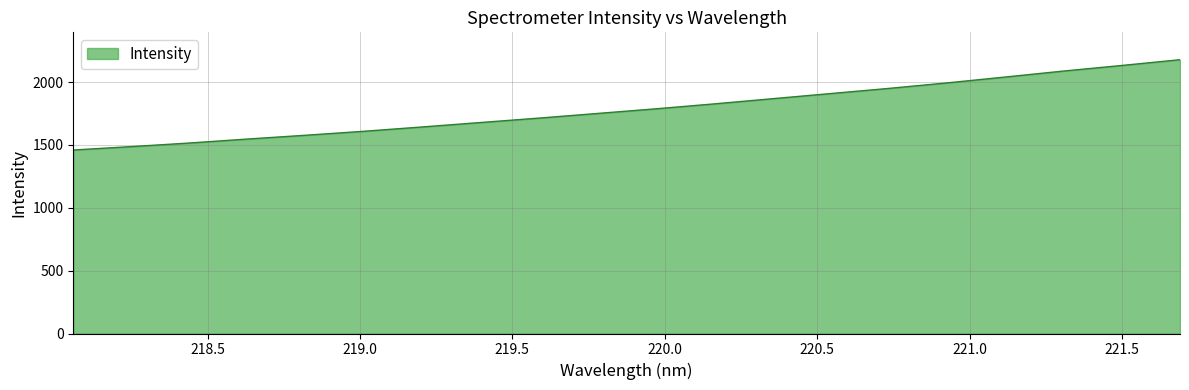

What is the difference between the maximum and minimum values?

718.2